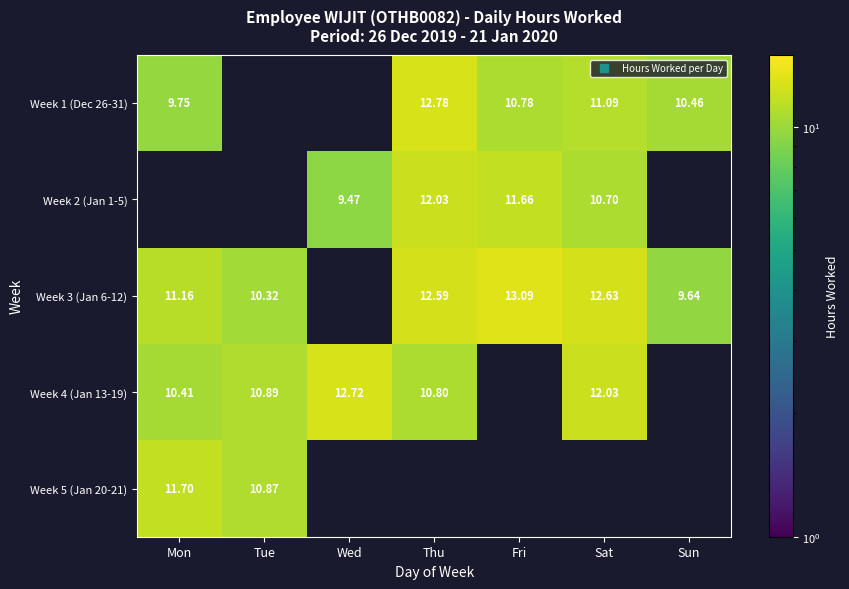

Which series changed the most between Tue and Wed?

Week 5 (Jan 20-21)